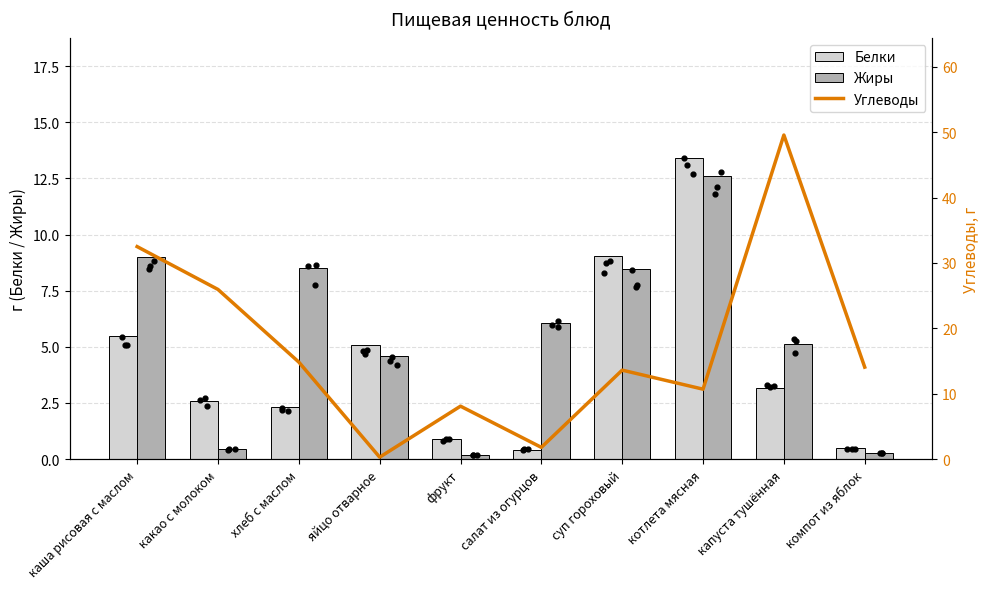

At how many categories does at least one series exceed 19?

3